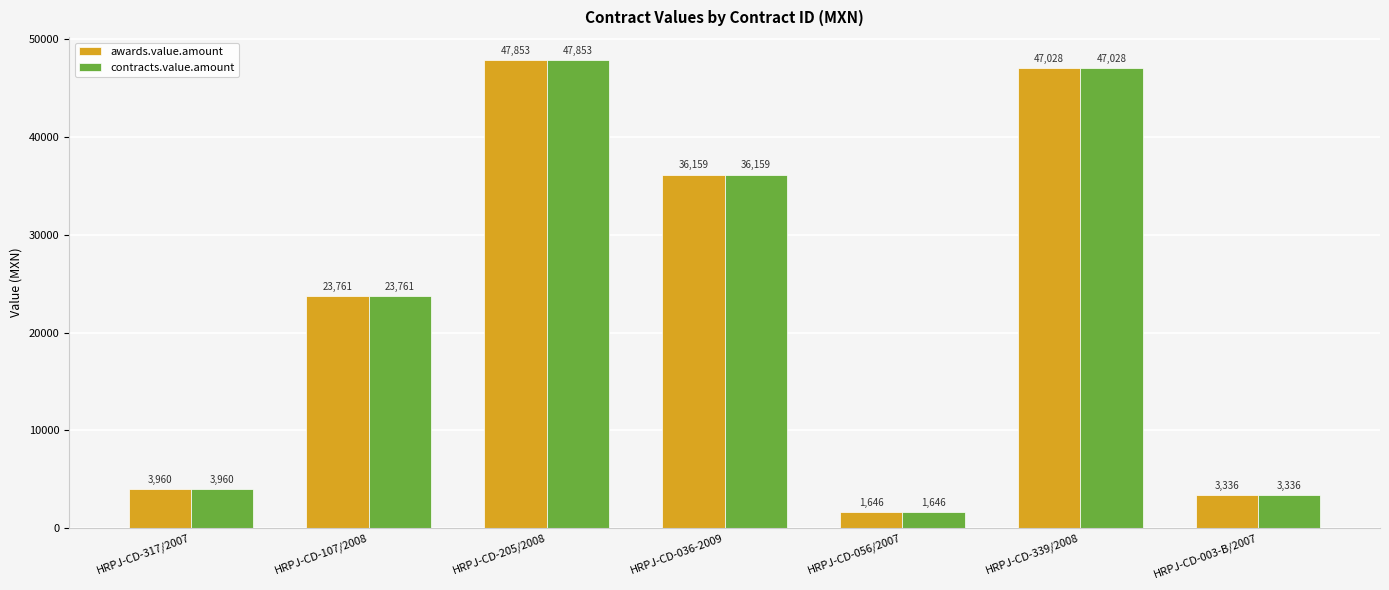

At which label is contracts.value.amount closest to 24749?

HRPJ-CD-107/2008